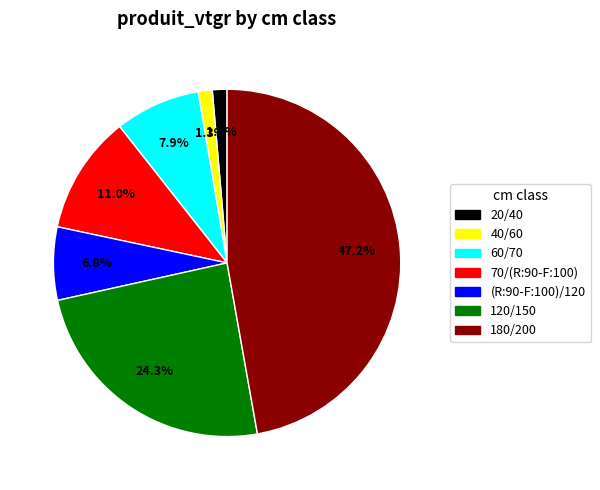

The 70/(R:90-F:100) slice represents 2% of the pie. True or false?

False